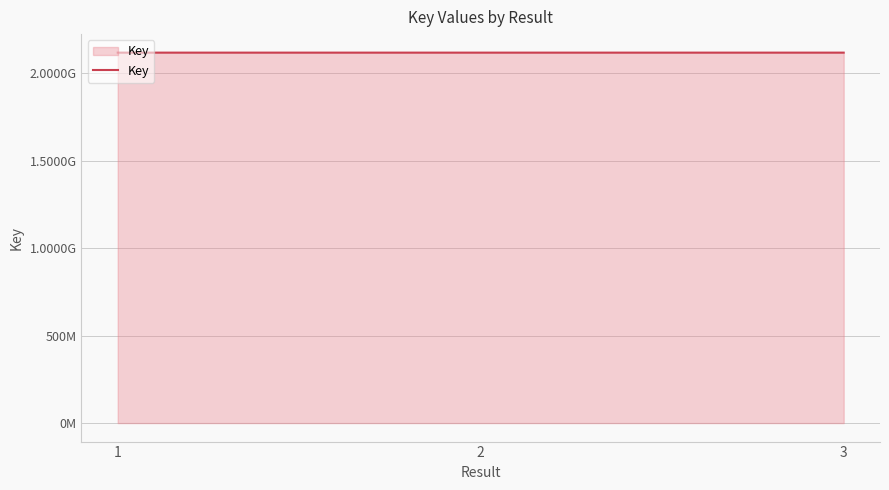

What is the sum of the values at 2 and 3?

4235727125